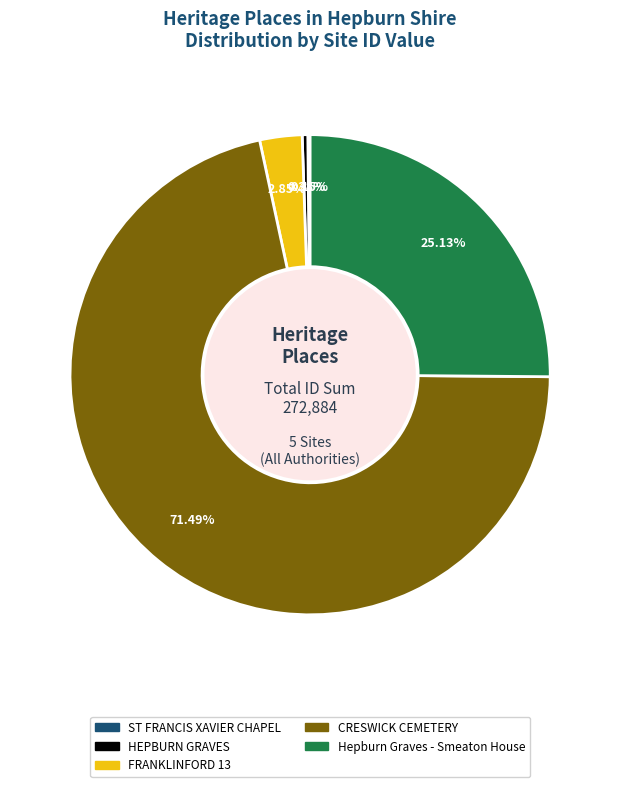

Which slice represents more than half of the pie?

CRESWICK CEMETERY